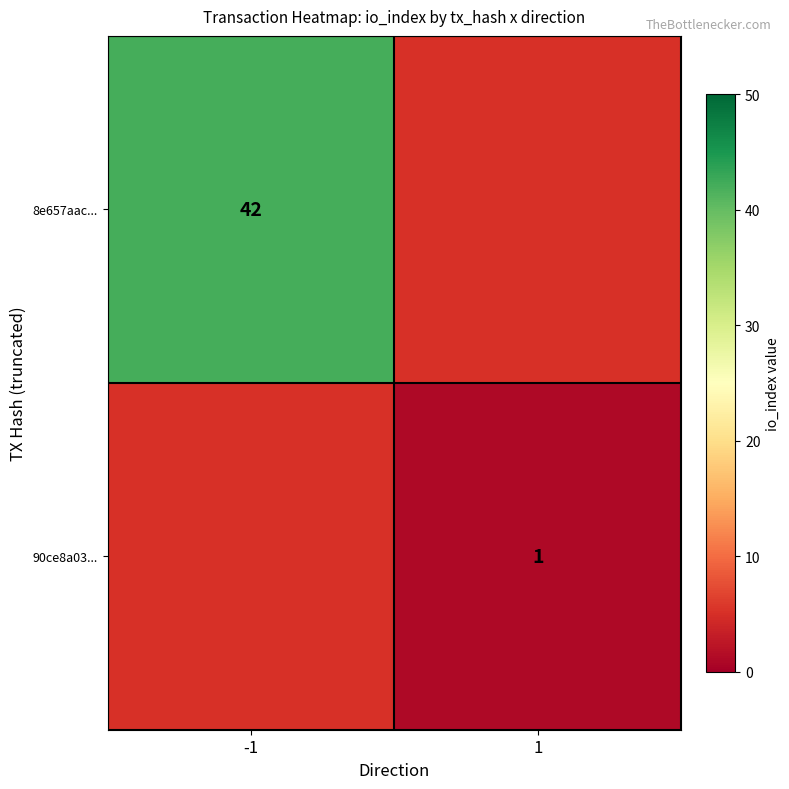

True or false: 8e657aac... has a value of 10 at -1.

False